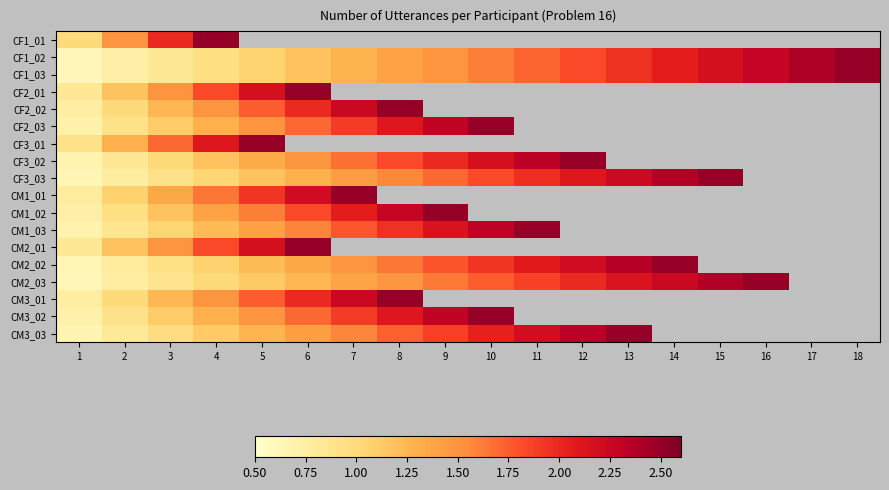

At how many categories does at least one series exceed 0?

18